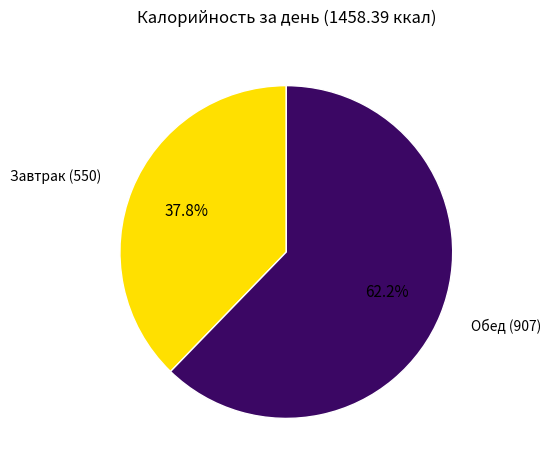

Is the sum of Завтрак and Обед greater than half?

Yes